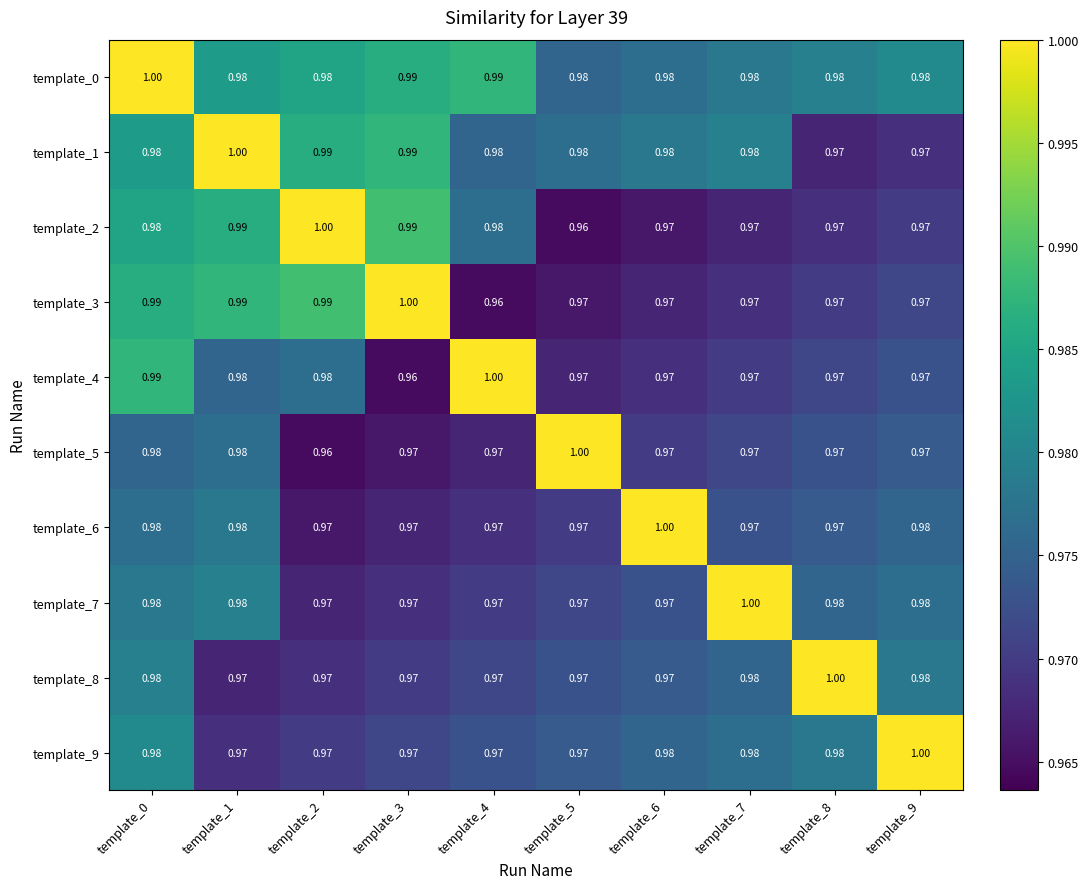

Is the value of template_0 at template_1 greater than the value of template_2 at template_3?

No